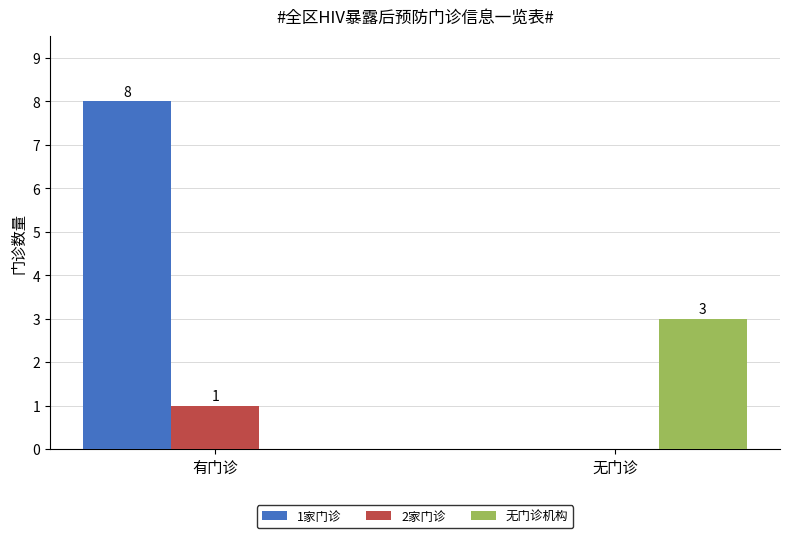

Reading left to right, transcribe all the data shown in this chart.

1家门诊: 8	0
2家门诊: 1	0
无门诊机构: 0	3